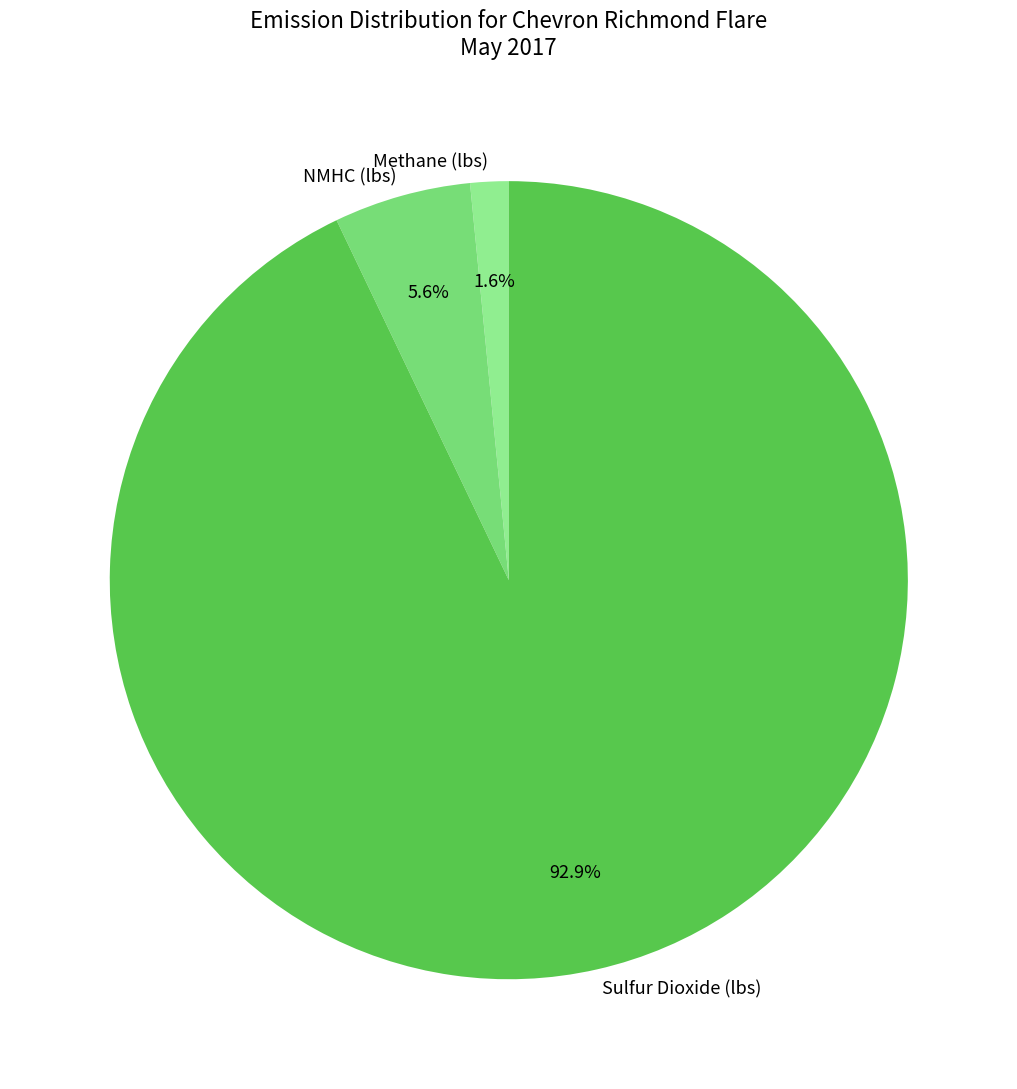

Which has a higher value, NMHC (lbs) or Sulfur Dioxide (lbs)?

Sulfur Dioxide (lbs)